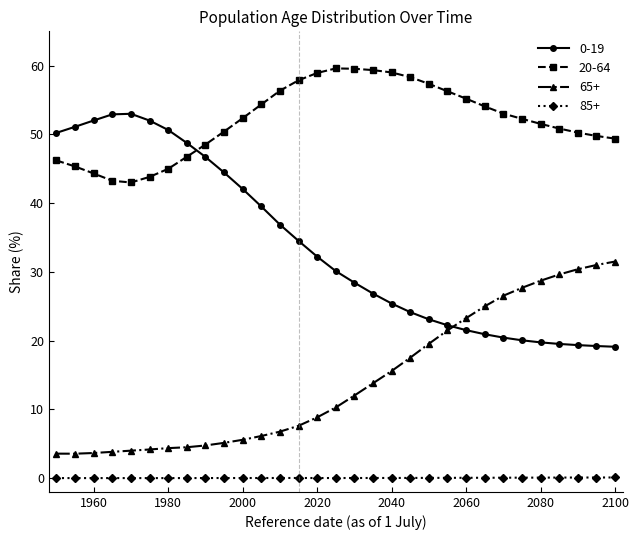

What is the highest value of the 0-19 series?

53.0